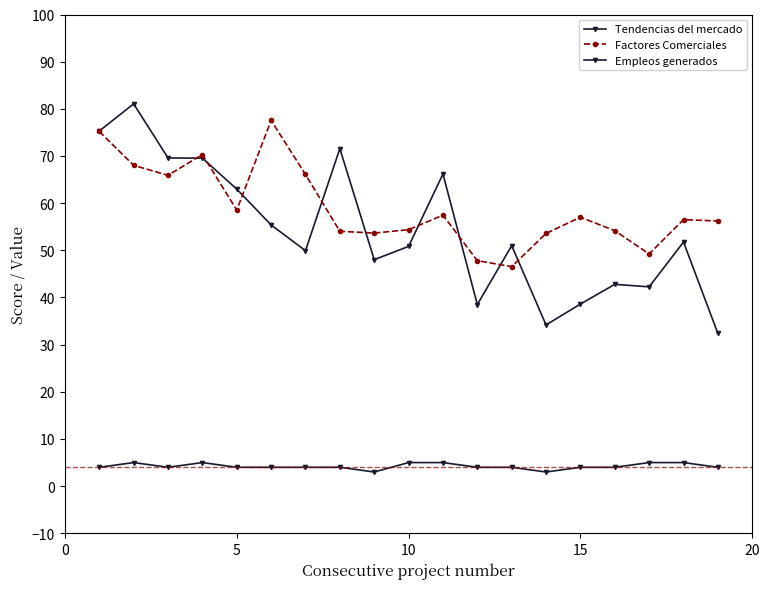

True or false: Empleos generados and Factores Comerciales intersect in this chart.

False